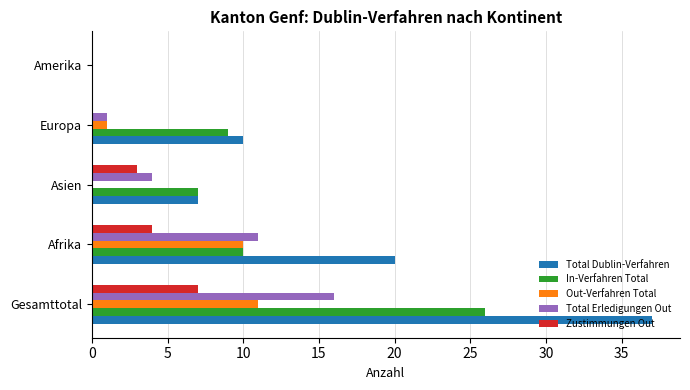

Between Afrika and Amerika, which series saw the biggest shift?

Total Dublin-Verfahren